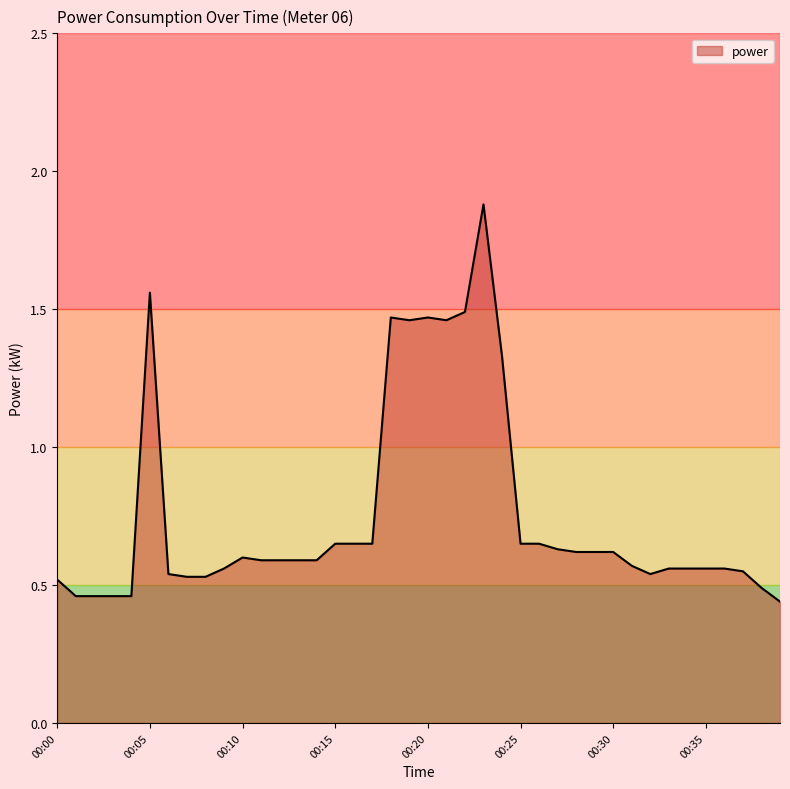

What is the difference between the maximum and minimum values?

1.4